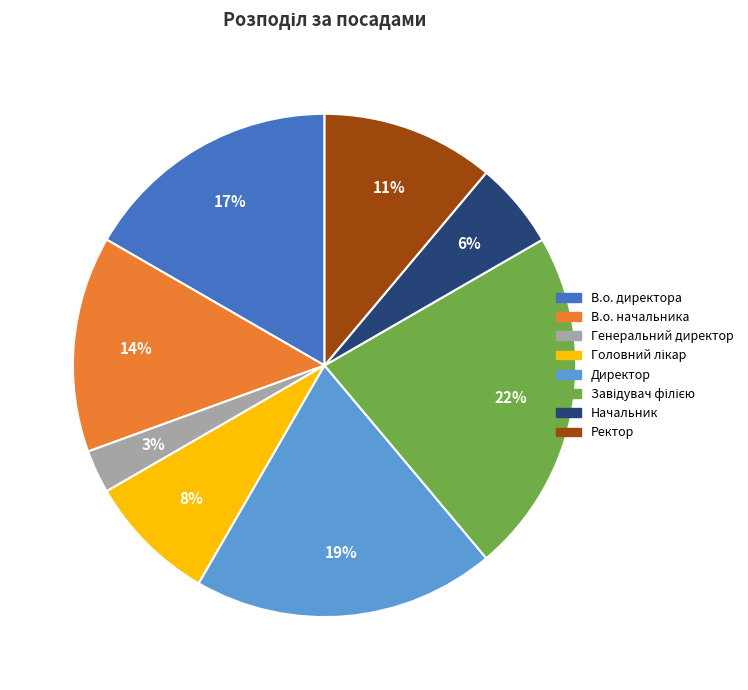

Do В.о. директора and Директор together represent more than half of the pie?

No